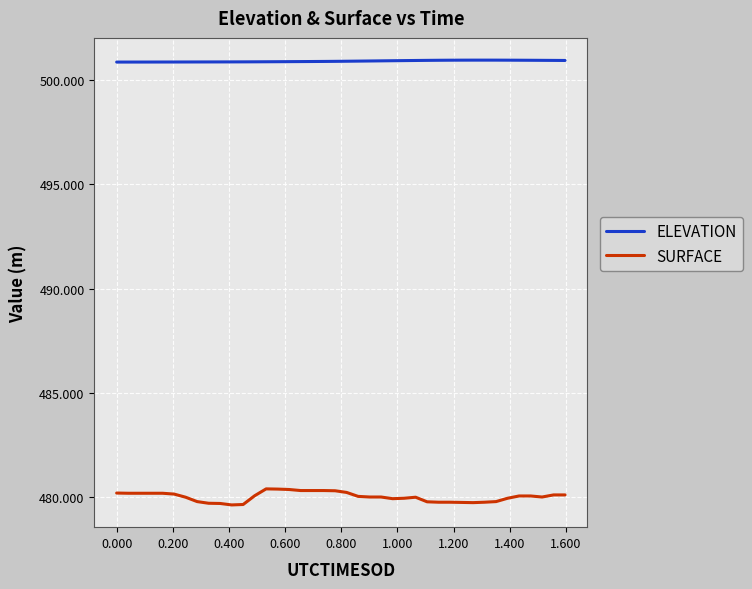

Which series has the widest spread of values?

SURFACE